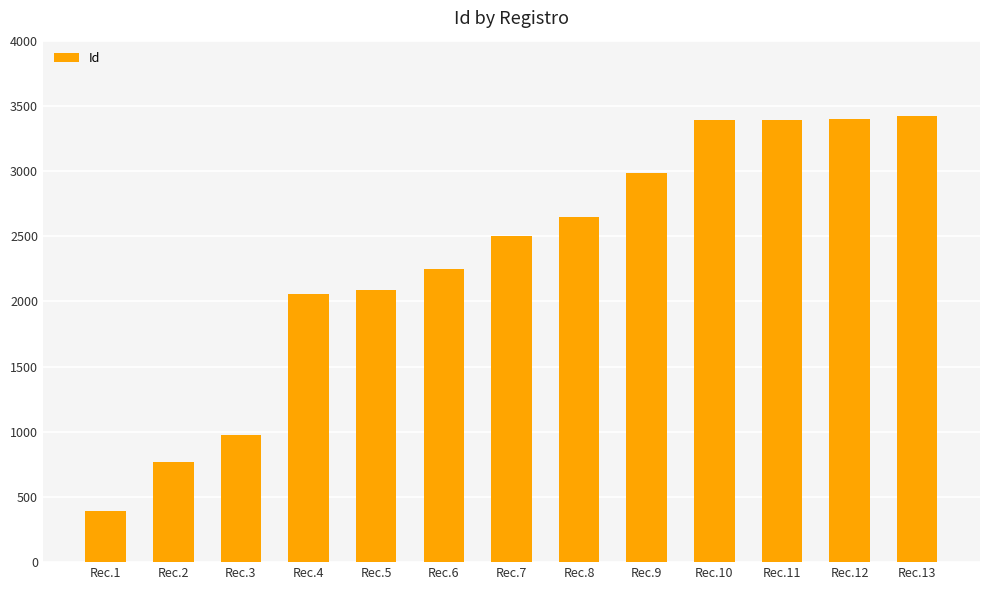

What is the ratio of the value at Rec.12 to the value at Rec.10?

1.0